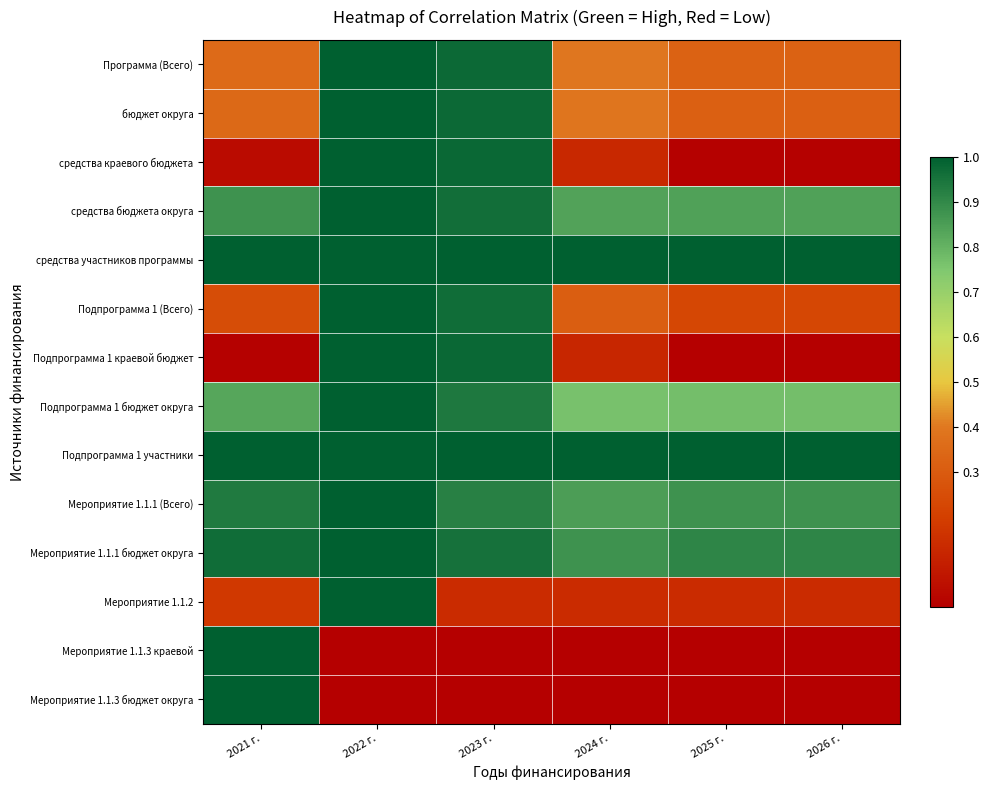

Reading left to right, extract all data points from this chart.

Программа (Всего): 2021 г.=0.4	2022 г.=1.0	2023 г.=1.0	2024 г.=0.4	2025 г.=0.3	2026 г.=0.3
бюджет округа: 2021 г.=0.4	2022 г.=1.0	2023 г.=1.0	2024 г.=0.4	2025 г.=0.3	2026 г.=0.3
средства краевого бюджета: 2021 г.=0.0	2022 г.=1.0	2023 г.=1.0	2024 г.=0.1	2025 г.=0.0	2026 г.=0.0
средства бюджета округа: 2021 г.=0.9	2022 г.=1.0	2023 г.=1.0	2024 г.=0.8	2025 г.=0.8	2026 г.=0.8
средства участников программы: 2021 г.=1.0	2022 г.=1.0	2023 г.=1.0	2024 г.=1.0	2025 г.=1.0	2026 г.=1.0
Подпрограмма 1 (Всего): 2021 г.=0.2	2022 г.=1.0	2023 г.=1.0	2024 г.=0.3	2025 г.=0.2	2026 г.=0.2
Подпрограмма 1 краевой бюджет: 2021 г.=0.0	2022 г.=1.0	2023 г.=1.0	2024 г.=0.1	2025 г.=0.0	2026 г.=0.0
Подпрограмма 1 бюджет округа: 2021 г.=0.8	2022 г.=1.0	2023 г.=0.9	2024 г.=0.8	2025 г.=0.8	2026 г.=0.8
Подпрограмма 1 участники: 2021 г.=1.0	2022 г.=1.0	2023 г.=1.0	2024 г.=1.0	2025 г.=1.0	2026 г.=1.0
Мероприятие 1.1.1 (Всего): 2021 г.=0.9	2022 г.=1.0	2023 г.=0.9	2024 г.=0.8	2025 г.=0.9	2026 г.=0.9
Мероприятие 1.1.1 бюджет округа: 2021 г.=1.0	2022 г.=1.0	2023 г.=1.0	2024 г.=0.9	2025 г.=0.9	2026 г.=0.9
Мероприятие 1.1.2: 2021 г.=0.2	2022 г.=1.0	2023 г.=0.1	2024 г.=0.1	2025 г.=0.1	2026 г.=0.1
Мероприятие 1.1.3 краевой: 2021 г.=1.0	2022 г.=0.0	2023 г.=0.0	2024 г.=0.0	2025 г.=0.0	2026 г.=0.0
Мероприятие 1.1.3 бюджет округа: 2021 г.=1.0	2022 г.=0.0	2023 г.=0.0	2024 г.=0.0	2025 г.=0.0	2026 г.=0.0